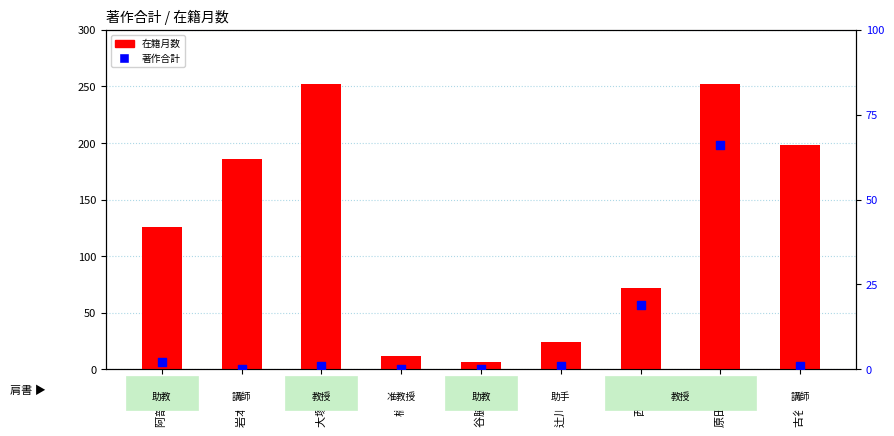

At which category is the sum across all series the highest?

原田 雅史